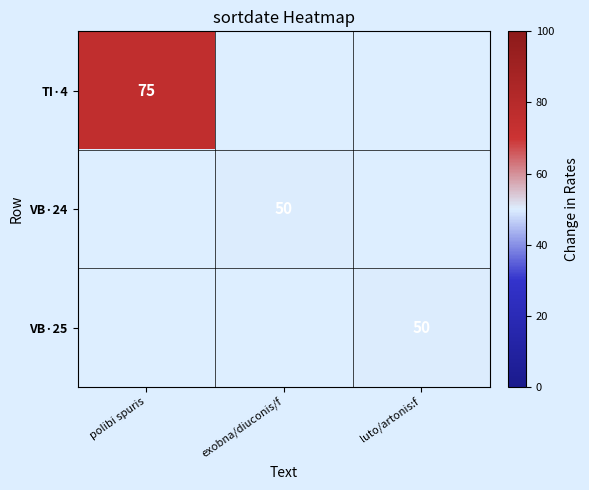

True or false: TI·4 has a value of 75 at polibi spuris.

True